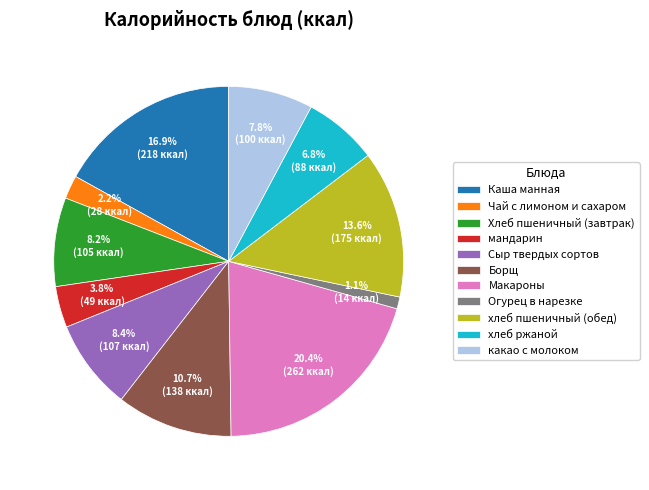

Is it true that какао с молоком is 8% of the pie?

True